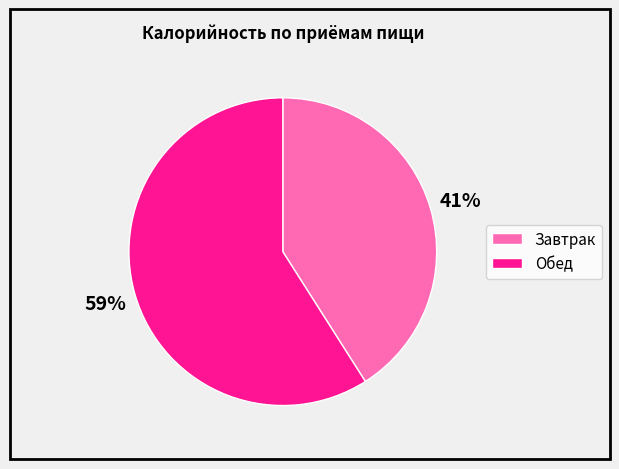

Between Завтрак and Обед, which is larger?

Обед